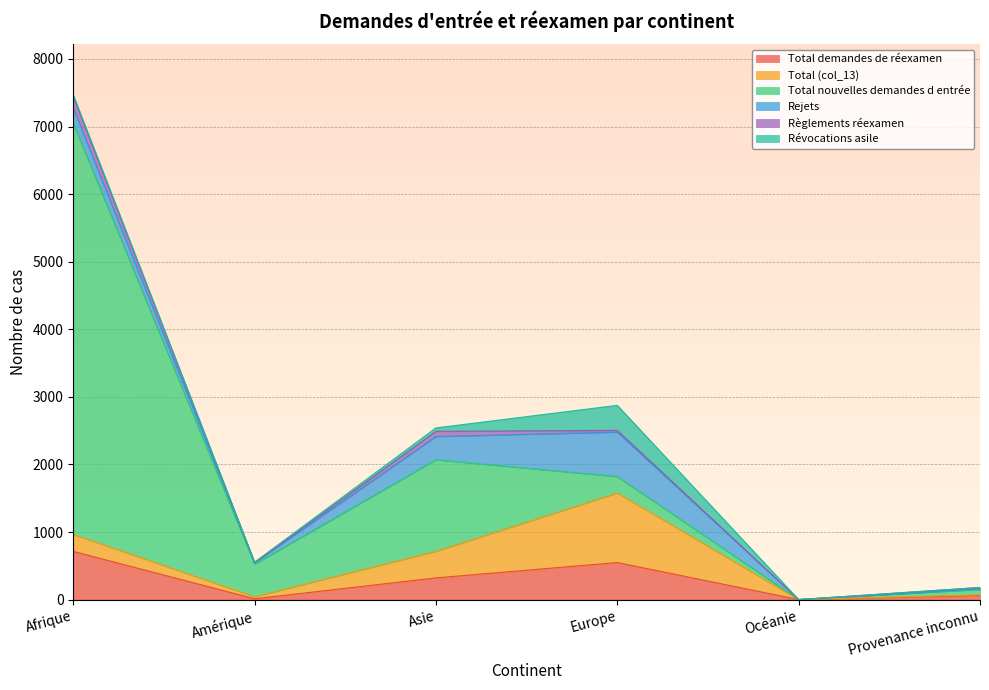

At which label is Règlements réexamen closest to 84?

Asie